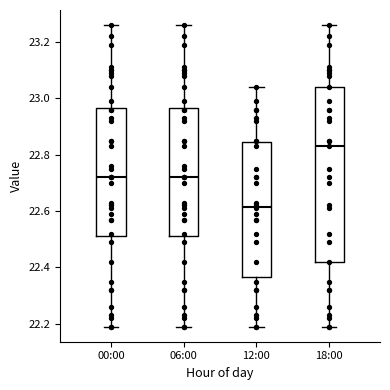

Reading left to right, transcribe this box plot: for each box, give where its median line is, the range the box spans, and where its two whiskers end, as read against the y-axis. The values are not printed on the chart, so give them approximately, as read against the axis.

00:00: median 22.72, box 22.52 to 22.96, whiskers 22.20 to 23.26
06:00: median 22.72, box 22.52 to 22.96, whiskers 22.20 to 23.26
12:00: median 22.62, box 22.36 to 22.84, whiskers 22.20 to 23.04
18:00: median 22.84, box 22.42 to 23.04, whiskers 22.20 to 23.26